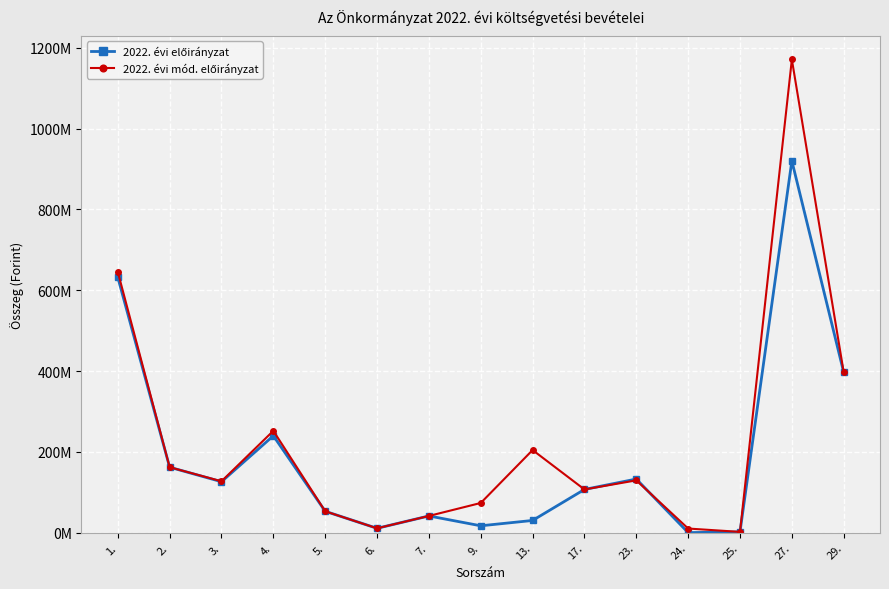

The 2022. évi mód. előirányzat series shows 180142976 at 17.. True or false?

False